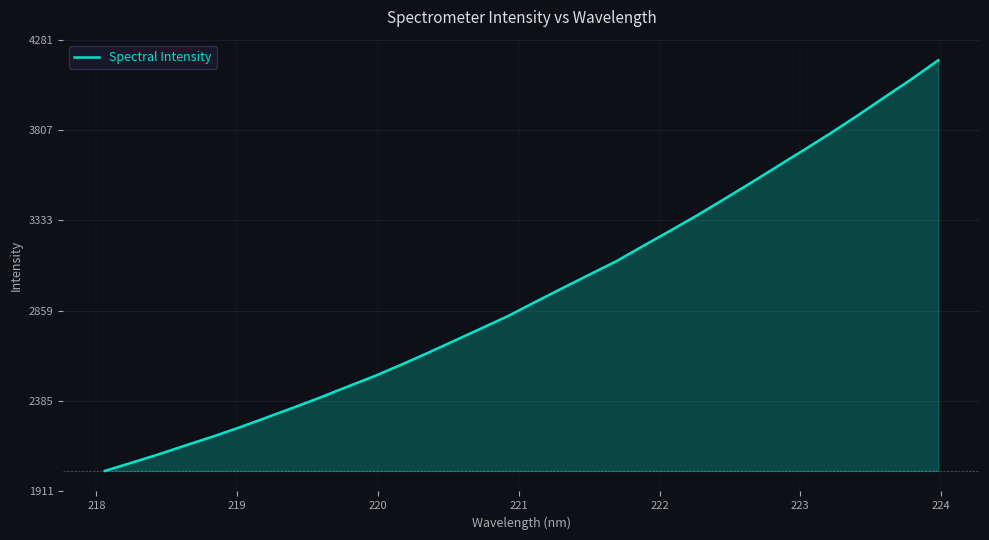

True or false: the data has more than 2 interior local peaks.

False